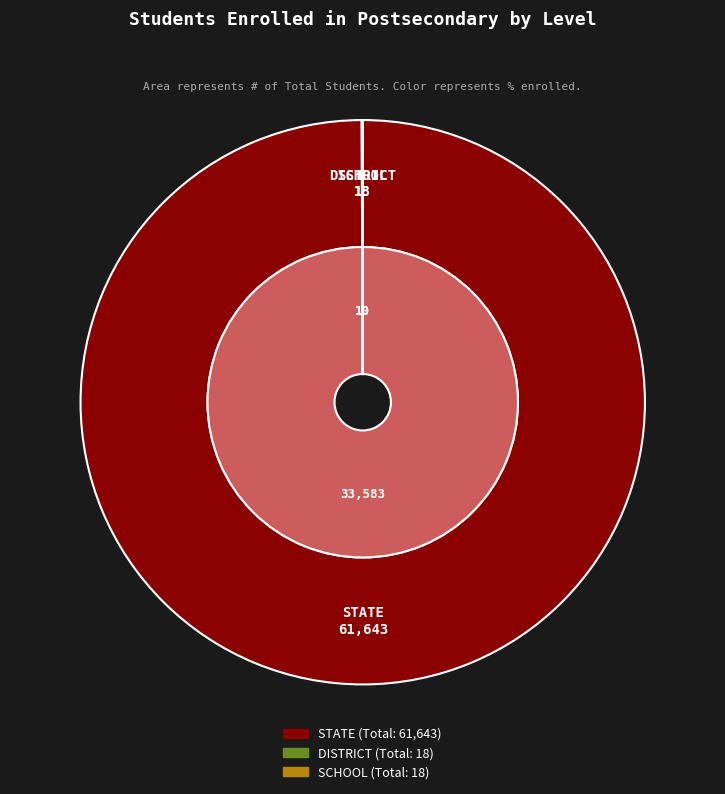

To the nearest percent, what is the average slice percentage?

33%